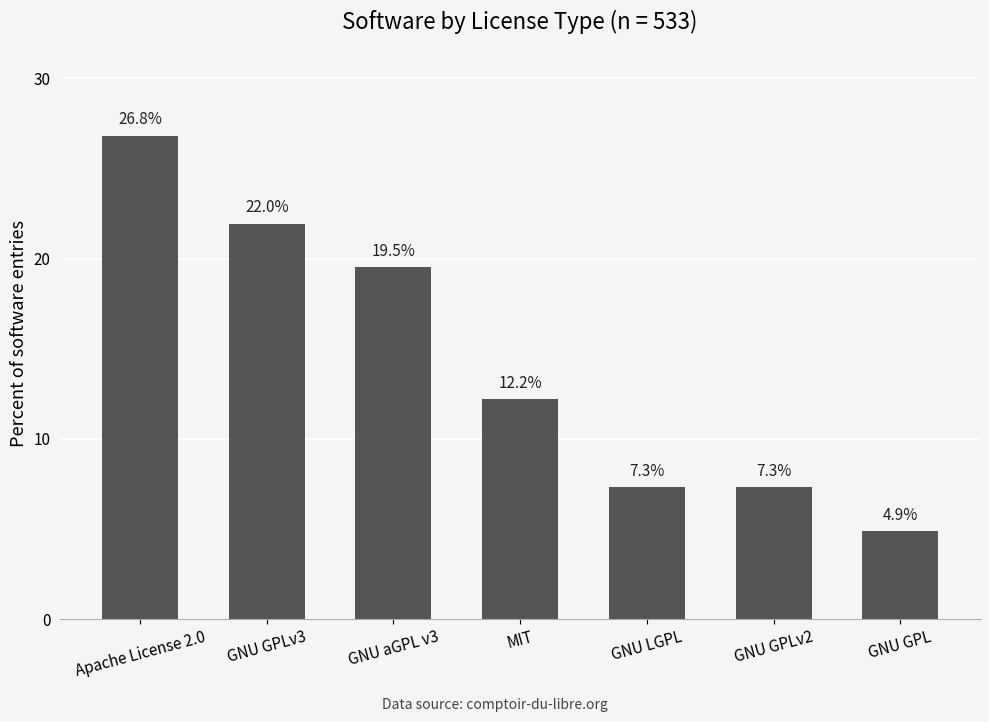

What is the sum of all values?

100.0